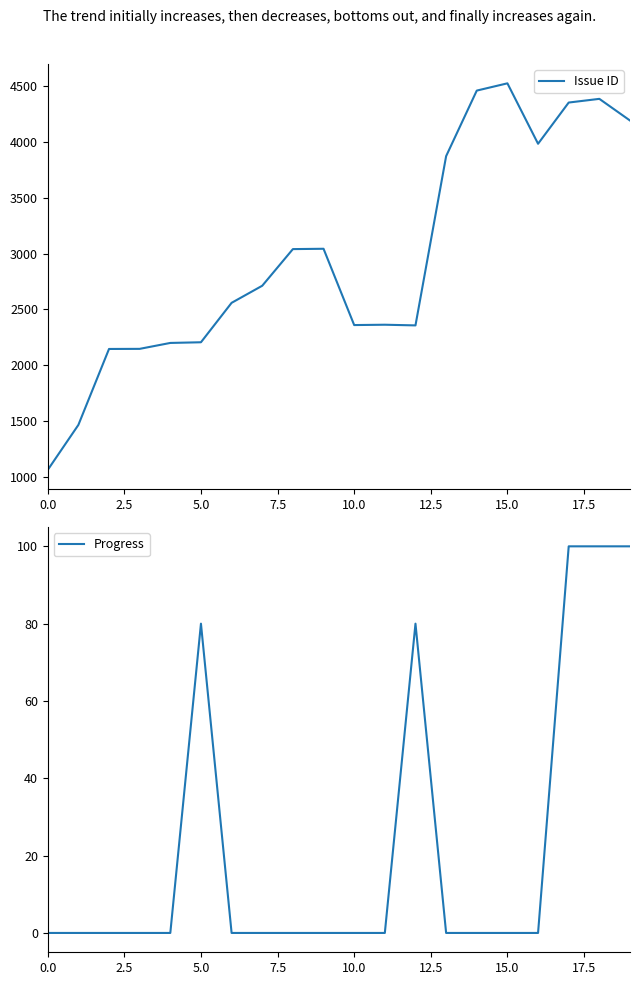

What is the difference between the maximum and minimum values in the Issue ID series?

3461